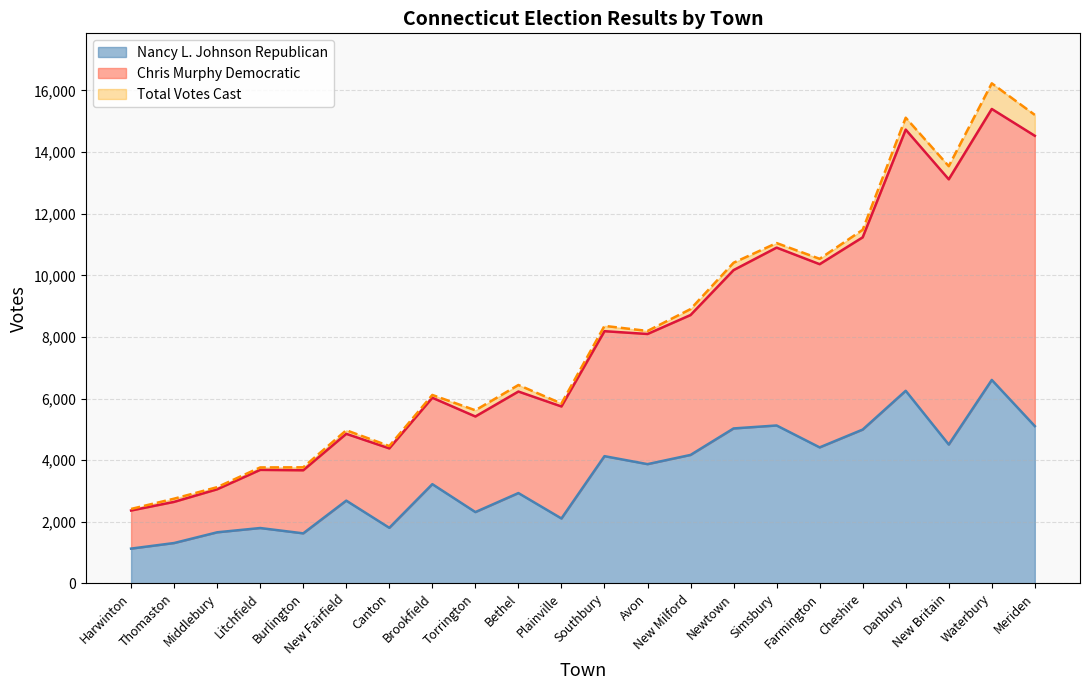

The value of Nancy L. Johnson Republican at Farmington is 4414. True or false?

True